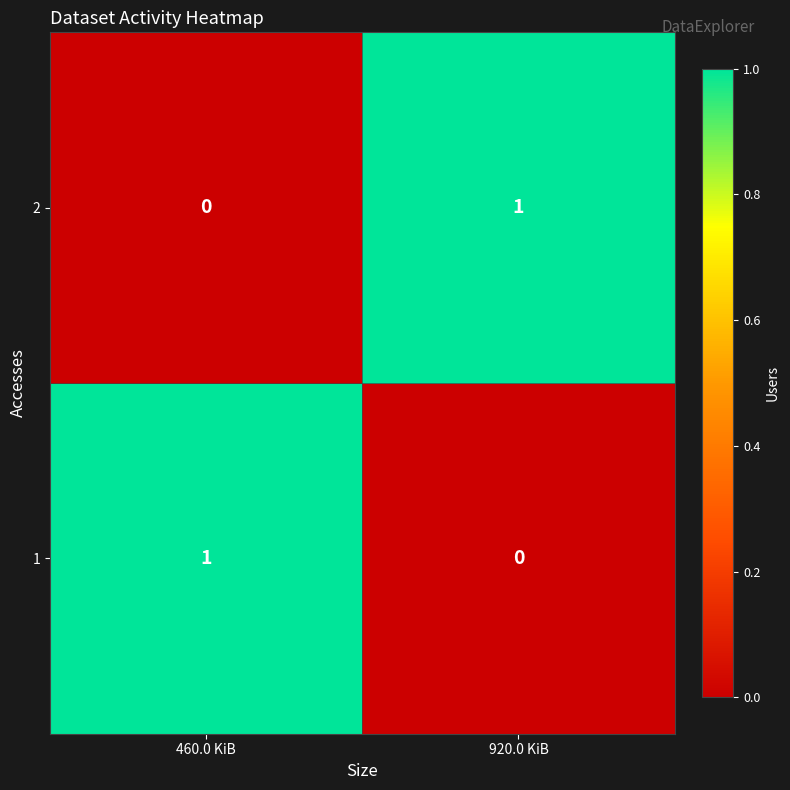

How many series are shown in this chart?

2